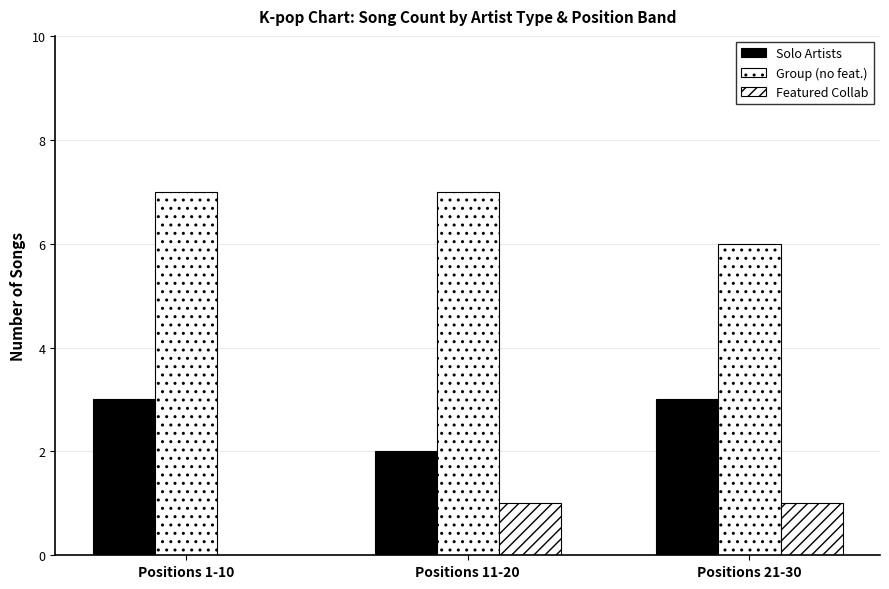

What is the sum of all Featured Collab values?

2